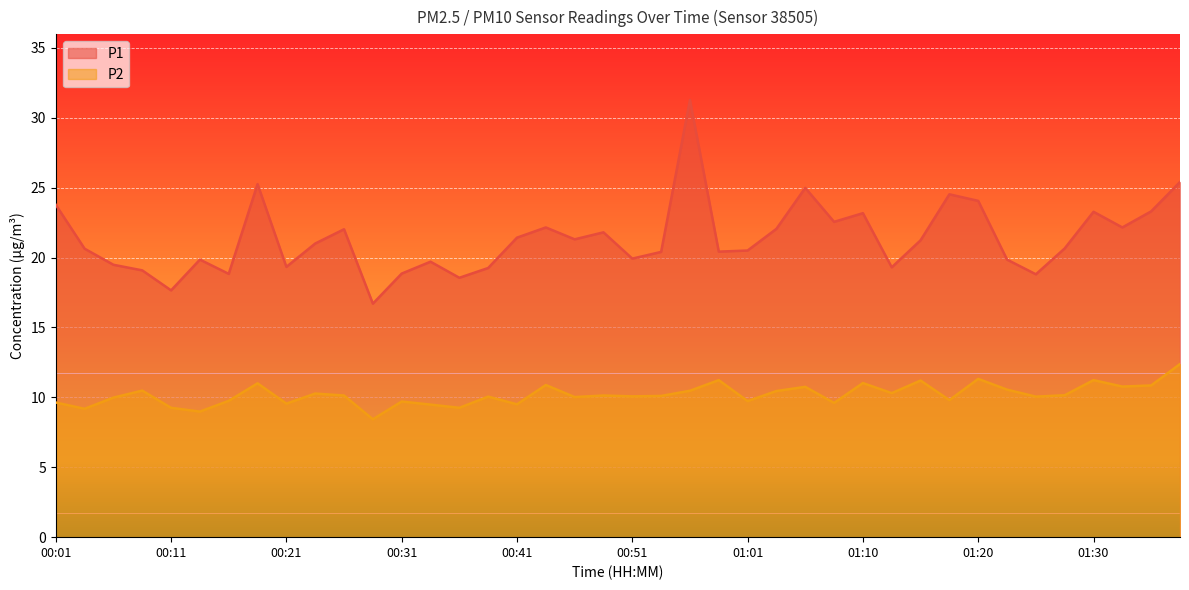

True or false: P2 has more than 0 interior local peaks.

True